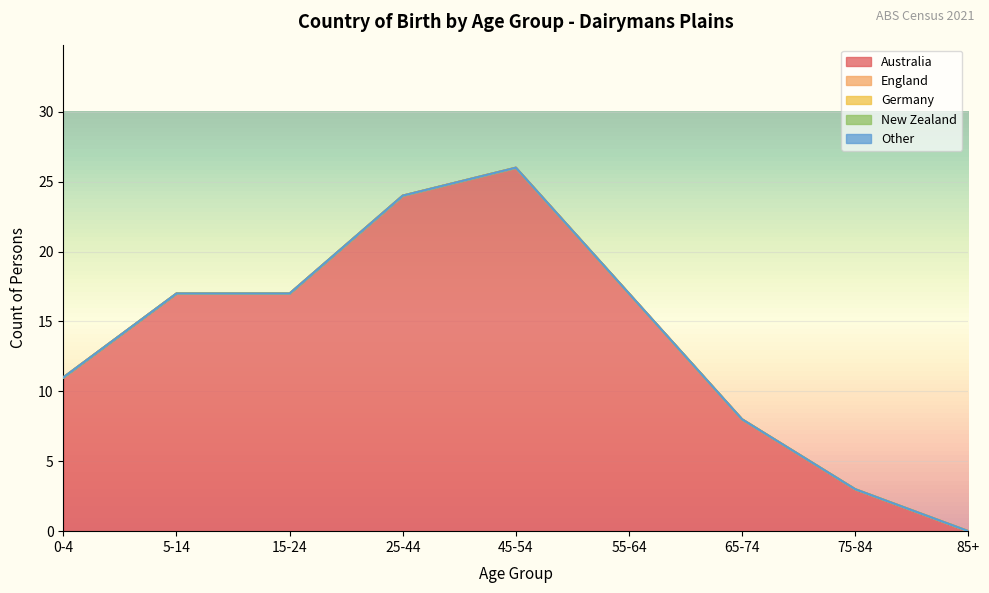

Does the chart display data point markers on the line(s)?

No